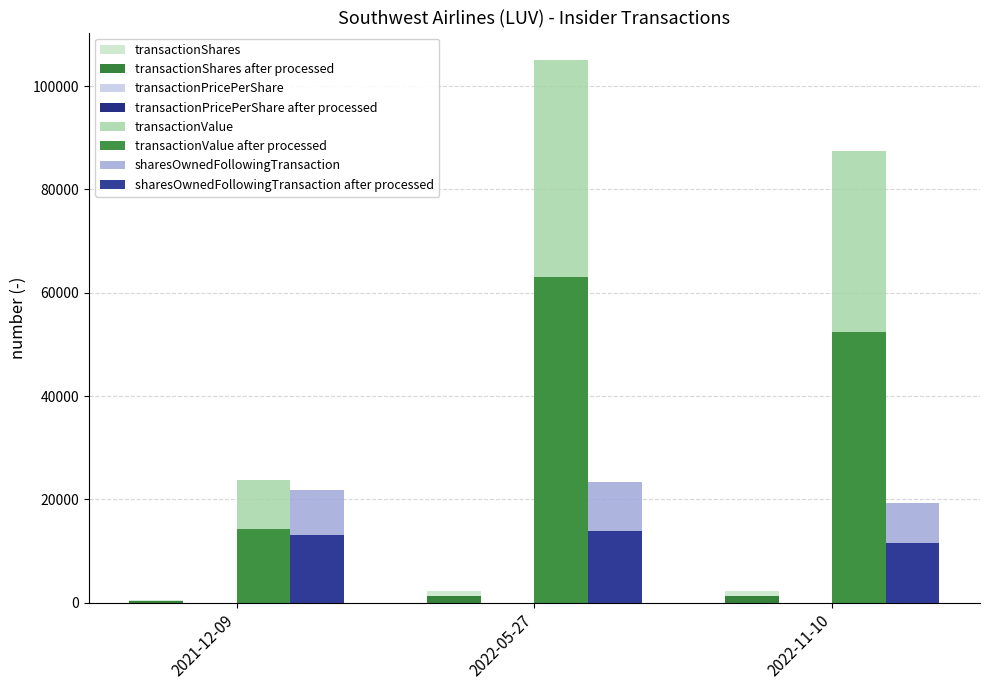

At which label is transactionPricePerShare closest to 42?

2021-12-09